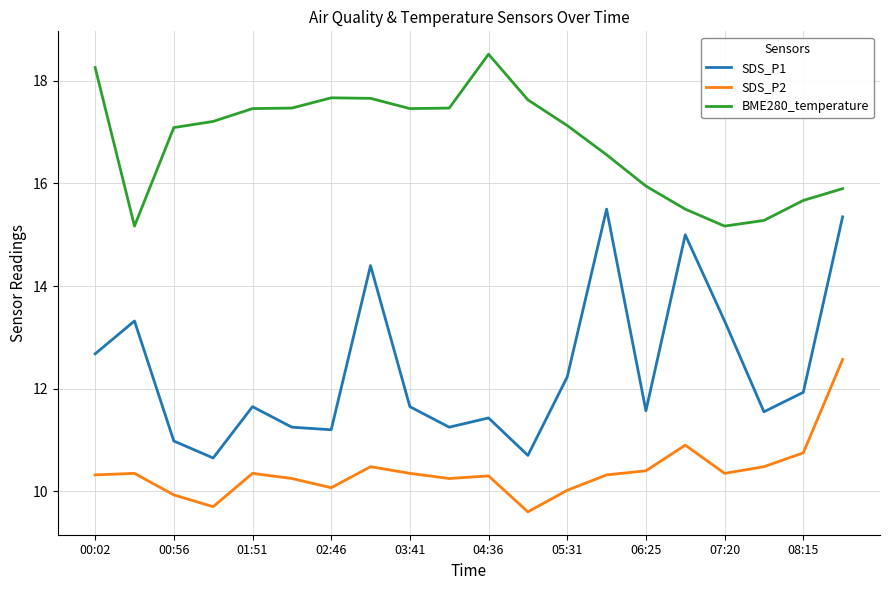

How many lines are shown in the chart?

3